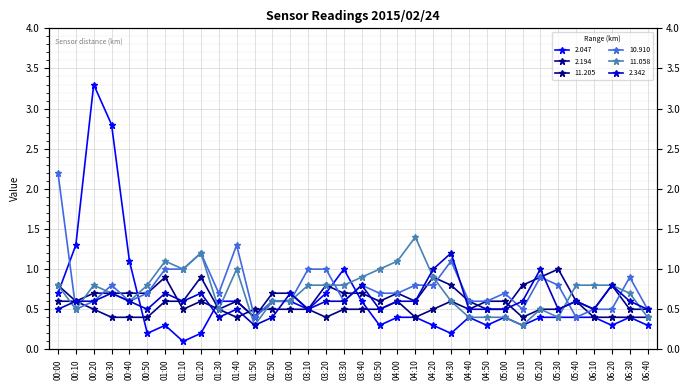

How many times do 2.047 and 11.058 cross each other?

7